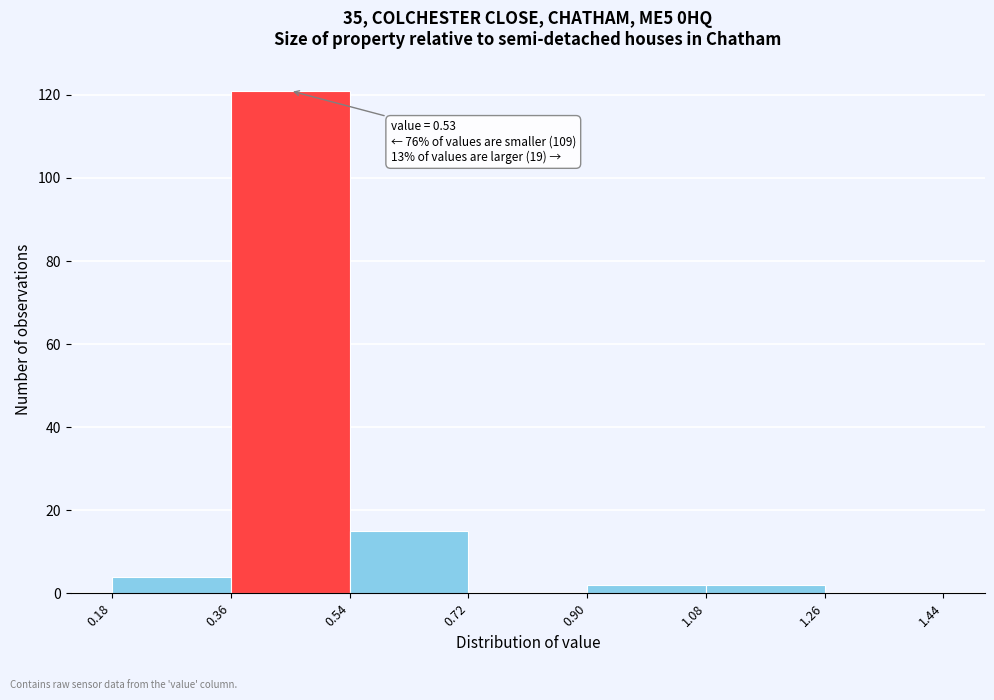

Over which range of the x-axis is the bar tallest?

0.36 to 0.54